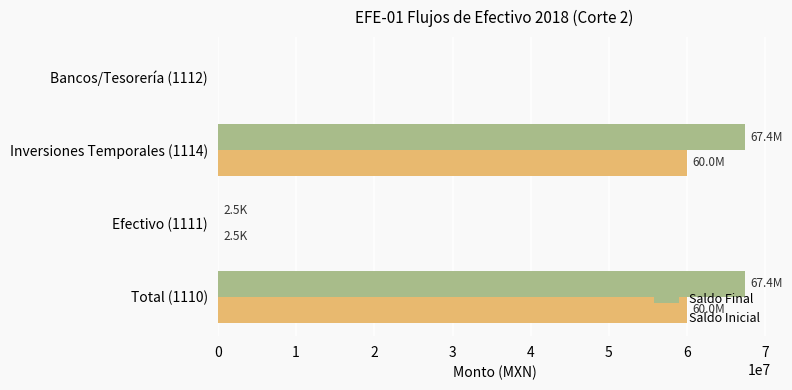

What is the sum of the Saldo Final values at Bancos/Tesorería (1112) and Inversiones Temporales (1114)?

67360488.0